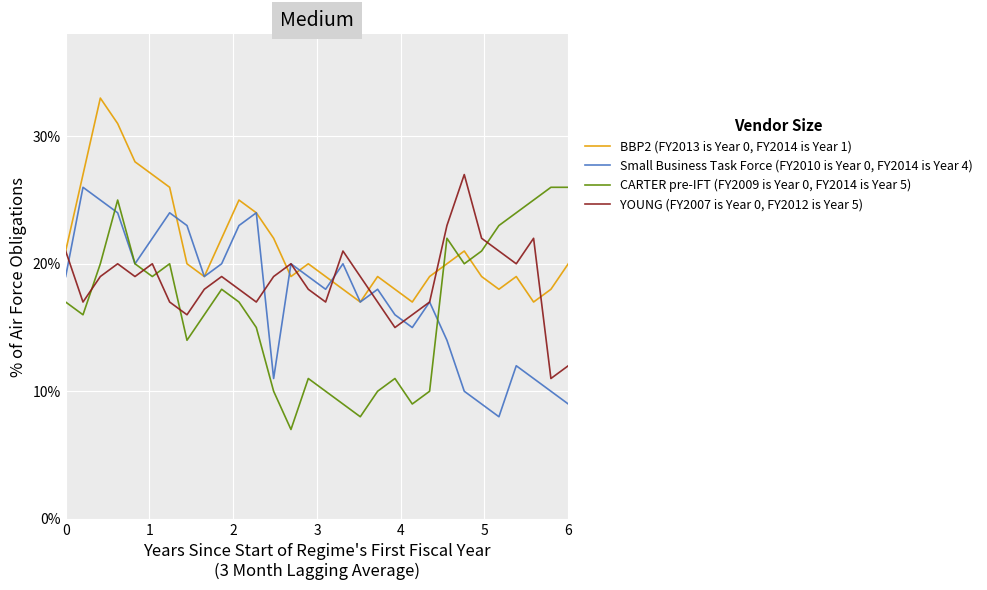

What is the maximum value for YOUNG (FY2007 is Year 0, FY2012 is Year 5)?

27